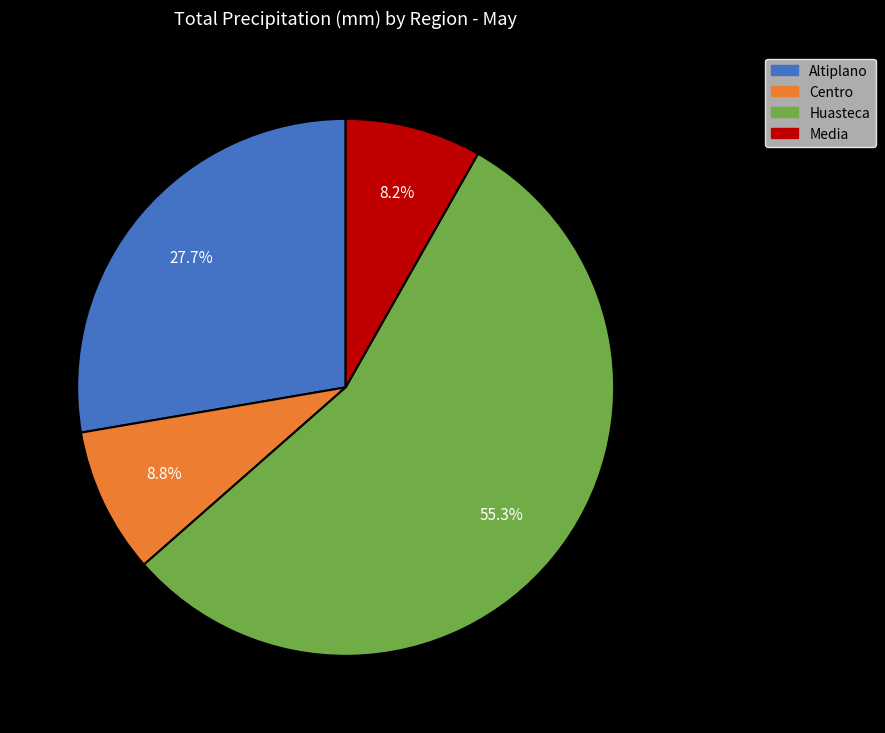

Is Huasteca the majority of the pie?

Yes